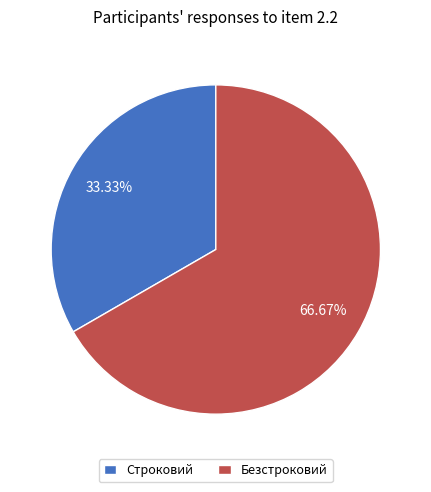

Which category has the smallest portion of the pie?

Строковий